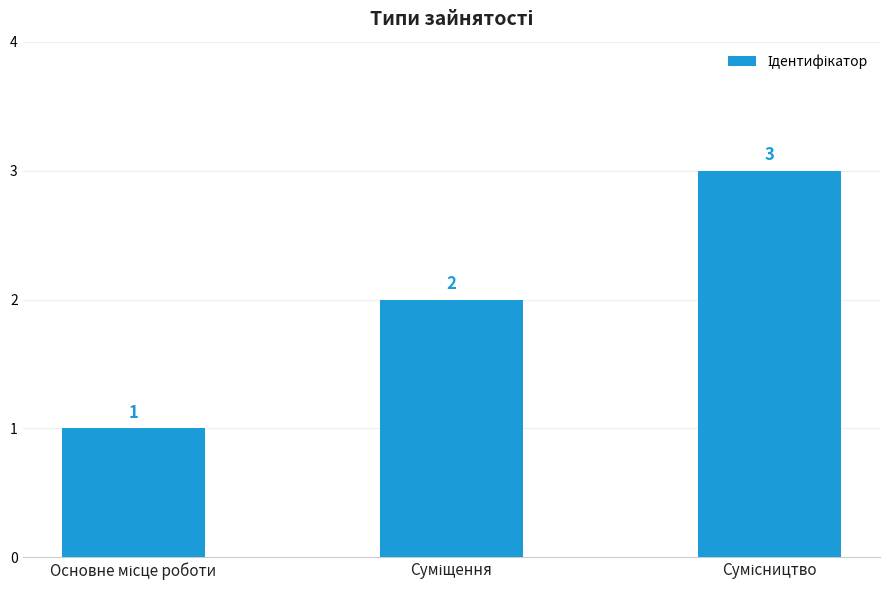

How many values are between 1 and 3?

3